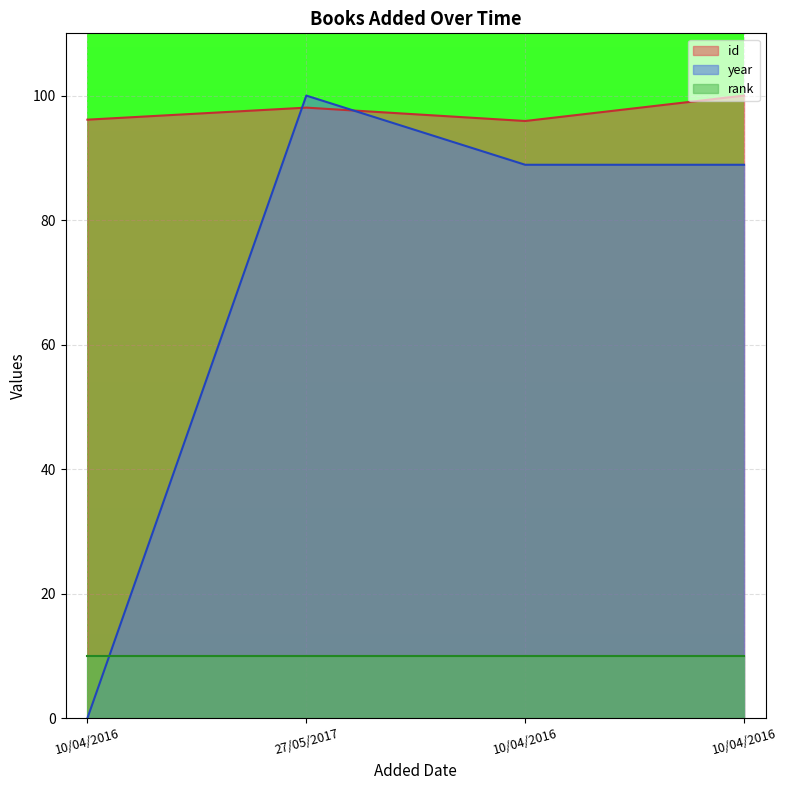

How many lines are shown in the chart?

3